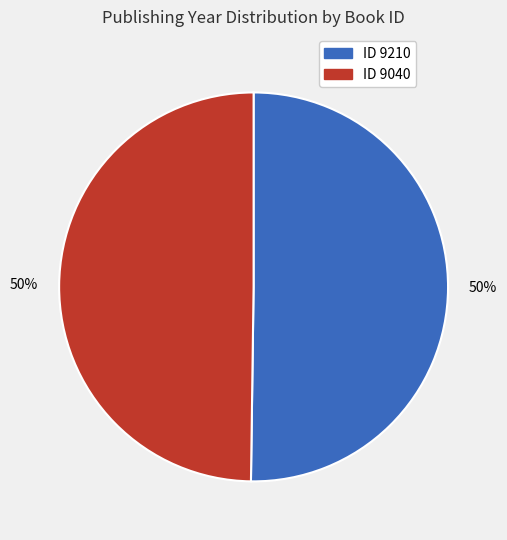

To the nearest percent, what is the average slice percentage?

50%